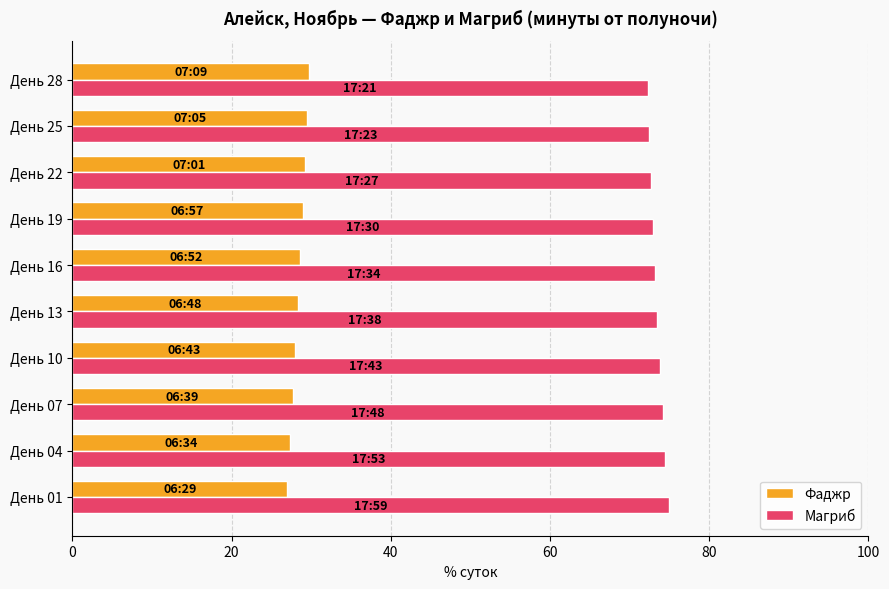

What is the smallest value displayed?

27.0